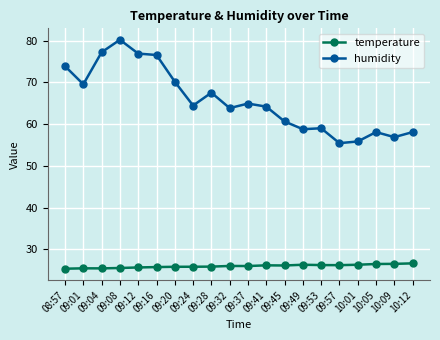

What is the difference between the second highest and second lowest values in the humidity series?

21.4